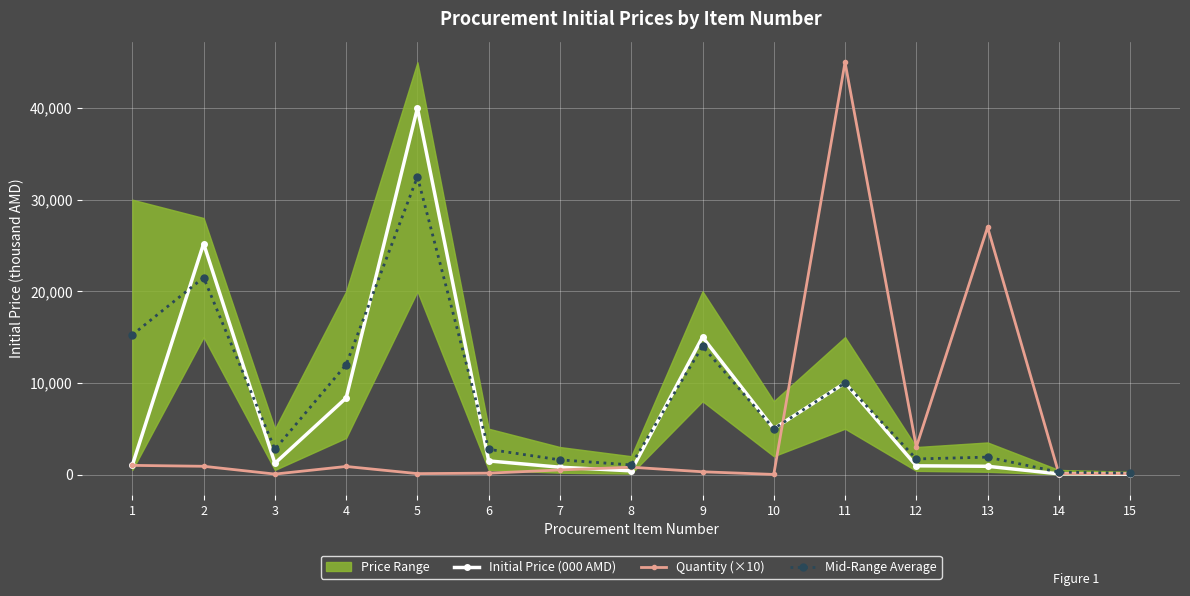

Does the chart display data point markers on the line(s)?

Yes